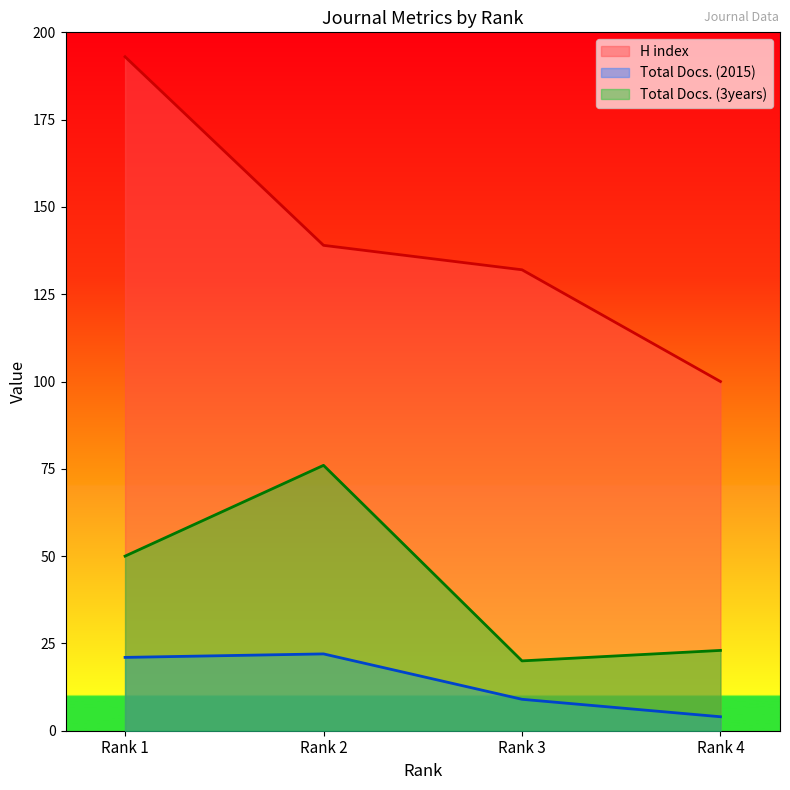

What are all the series names shown in the legend?

H index, Total Docs. (2015), Total Docs. (3years)